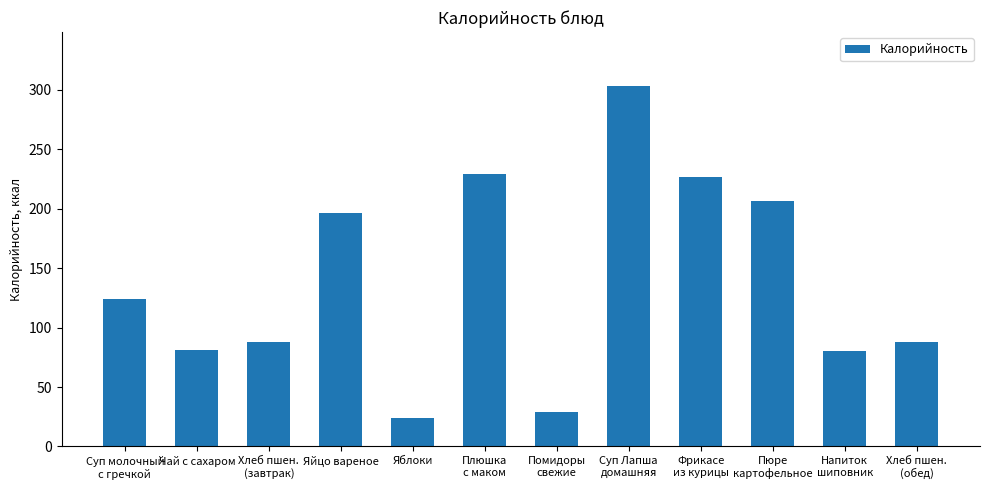

Between Плюшка
с маком and Хлеб пшен.
(обед), which is larger?

Плюшка
с маком